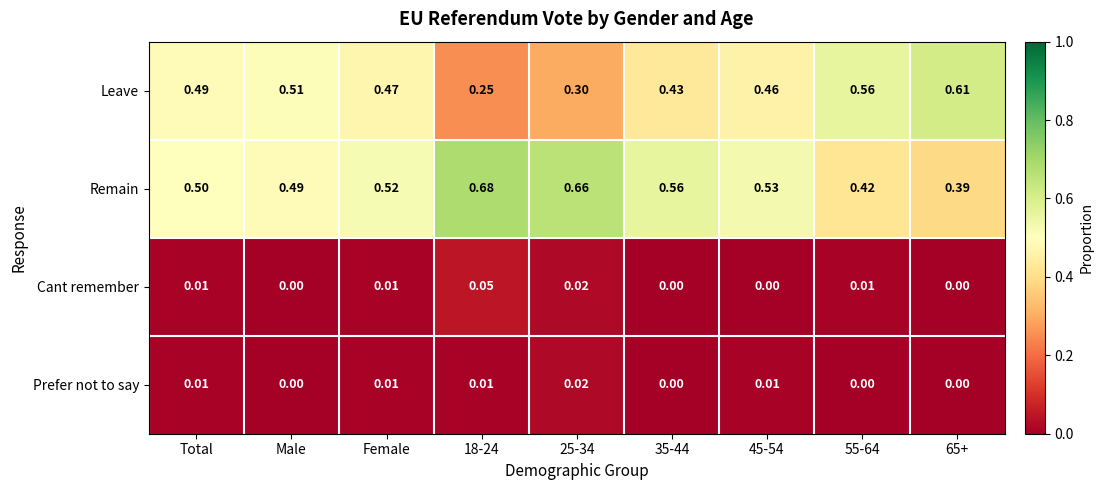

Which series has the largest total across all categories?

Remain